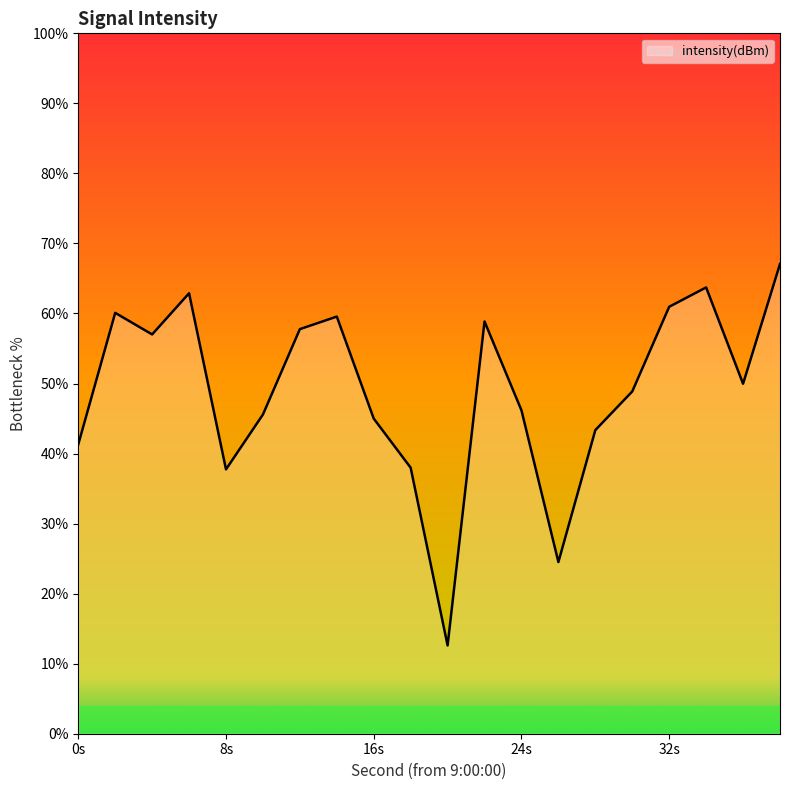

What is the difference between the maximum and second lowest values?

42.6